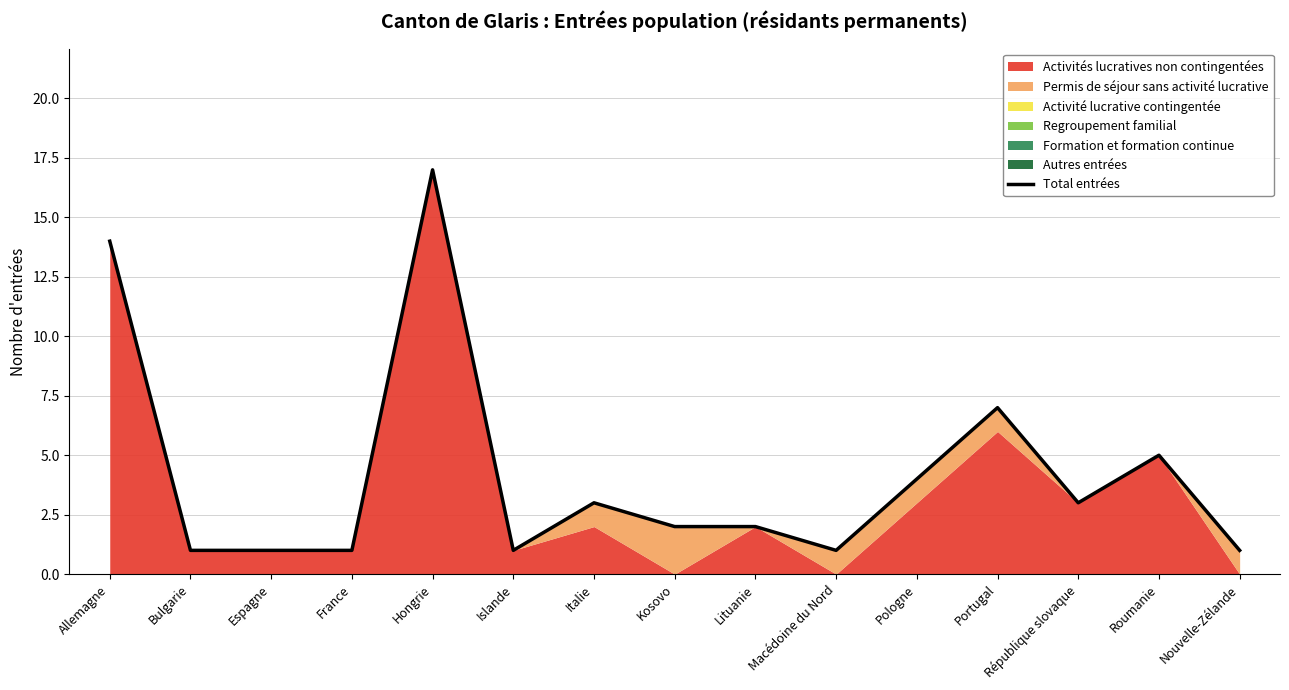

Does the chart have visible grid lines?

Yes